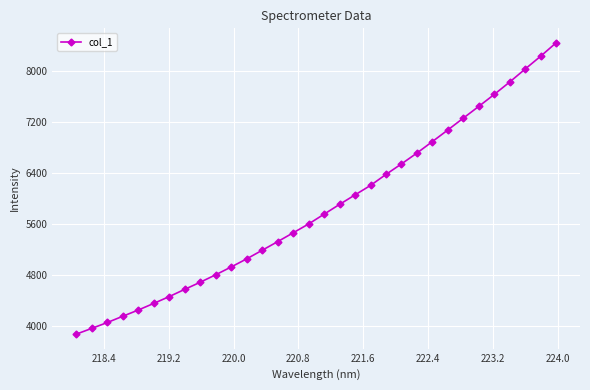

What is the value of the 20th point from the left?

6206.8